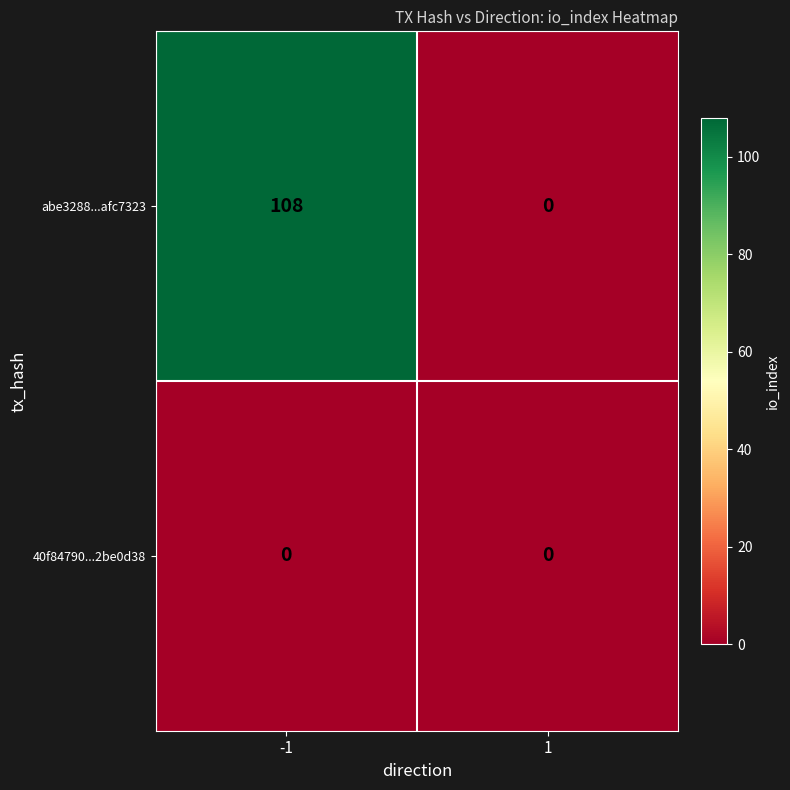

The value of 40f84790...2be0d38 at -1 is 0. True or false?

True